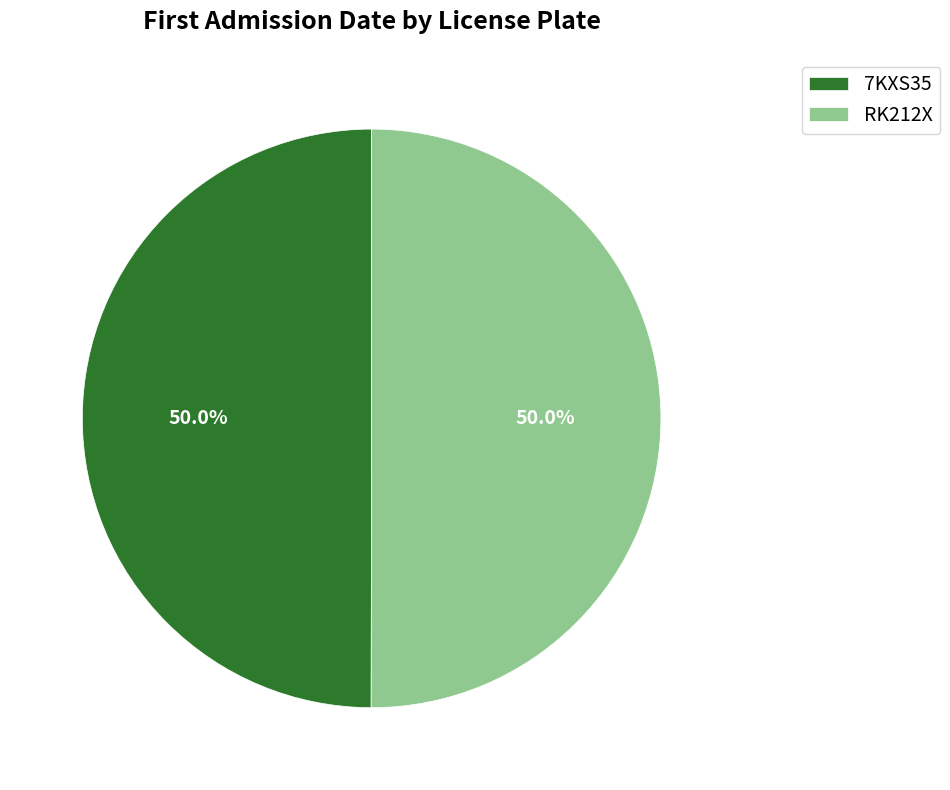

Combined, do 7KXS35 and RK212X account for over 50%?

Yes